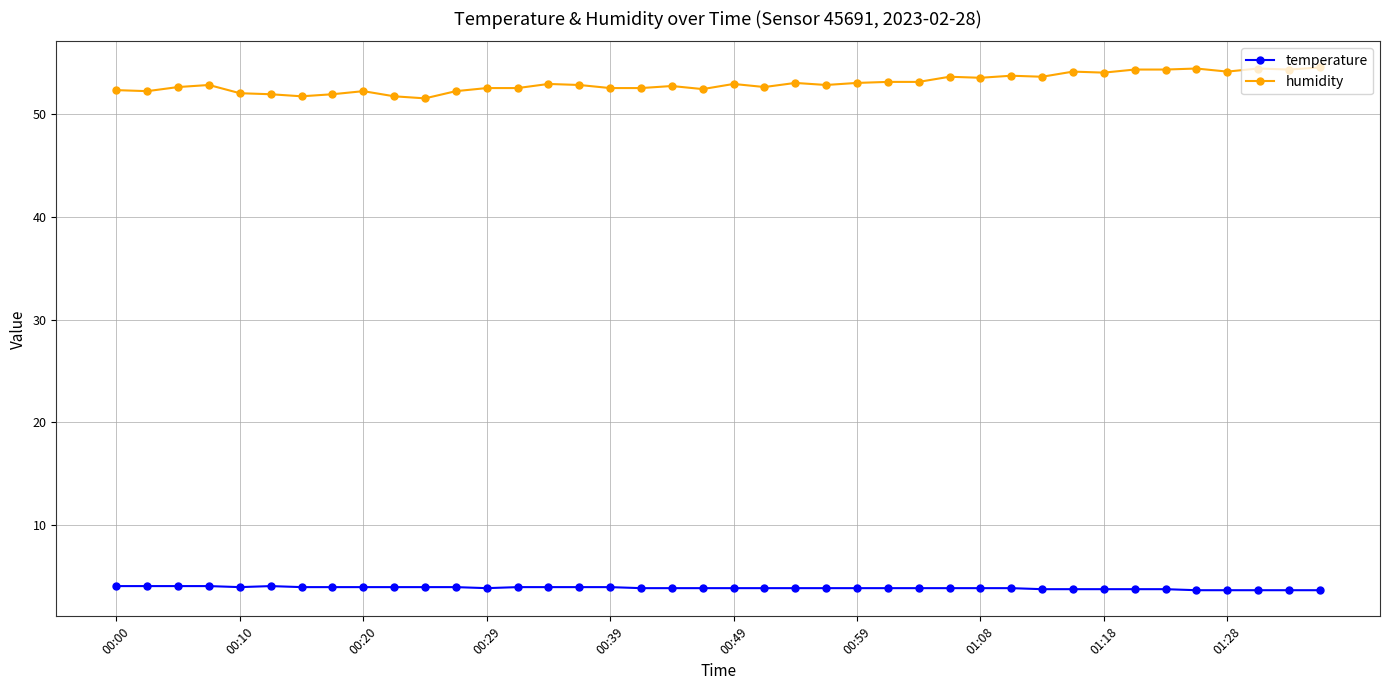

What is the average value of the humidity series?

53.0